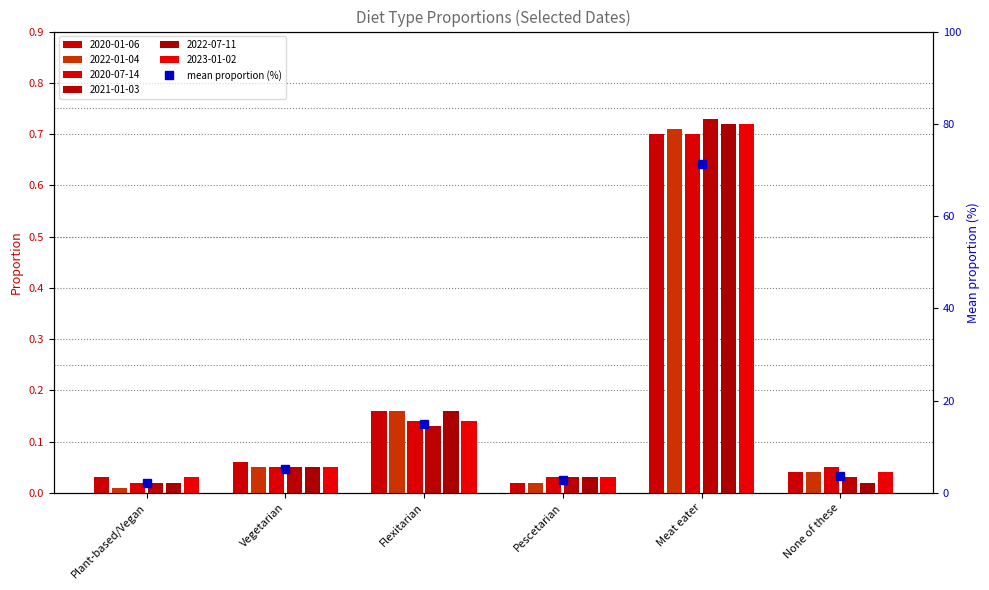

Between Pescetarian and Meat eater, which is larger?

Meat eater